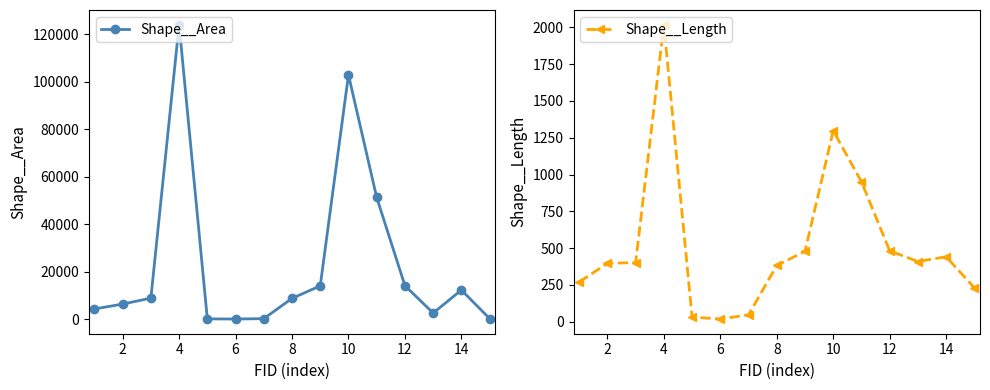

Which series ends up on top after the final intersection of Shape__Area and Shape__Length?

Shape__Length